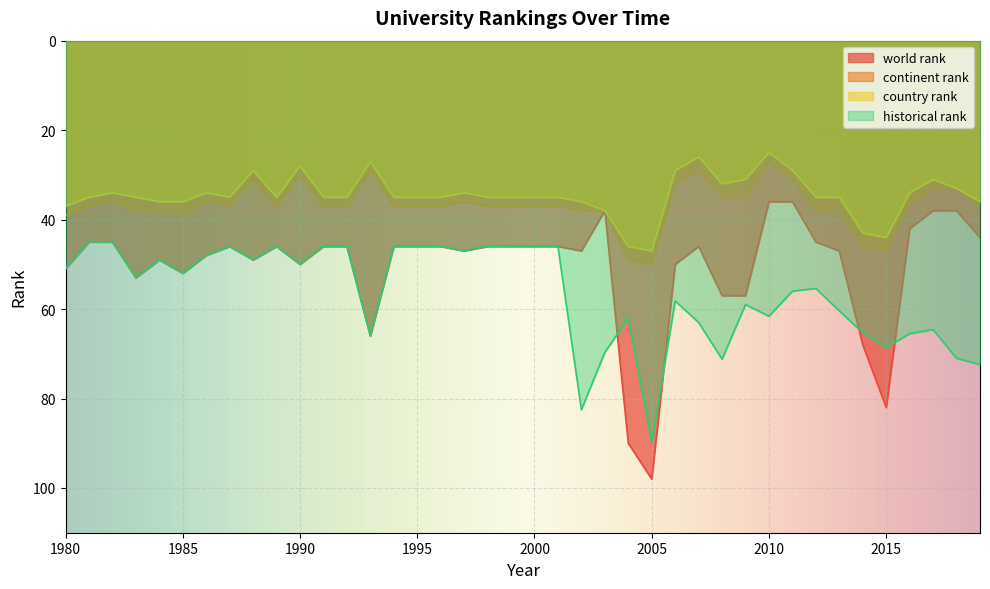

What is the smallest value displayed?

25.0